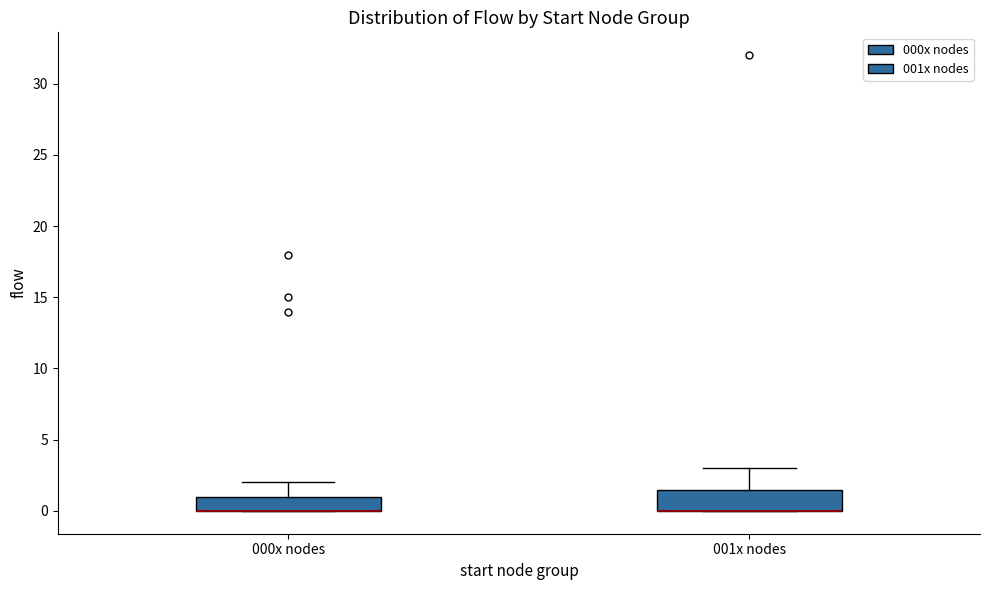

Reading left to right, transcribe this box plot: for each box, give where its median line is, the range the box spans, and where its two whiskers end, as read against the y-axis. The values are not printed on the chart, so give them approximately, as read against the axis.

000x nodes: median 0.0 (drawn on the box's lower edge), box 0.0 to 1.0, whiskers 0.0 to 2.0
001x nodes: median 0.0 (drawn on the box's lower edge), box 0.0 to 1.5, whiskers 0.0 to 3.0